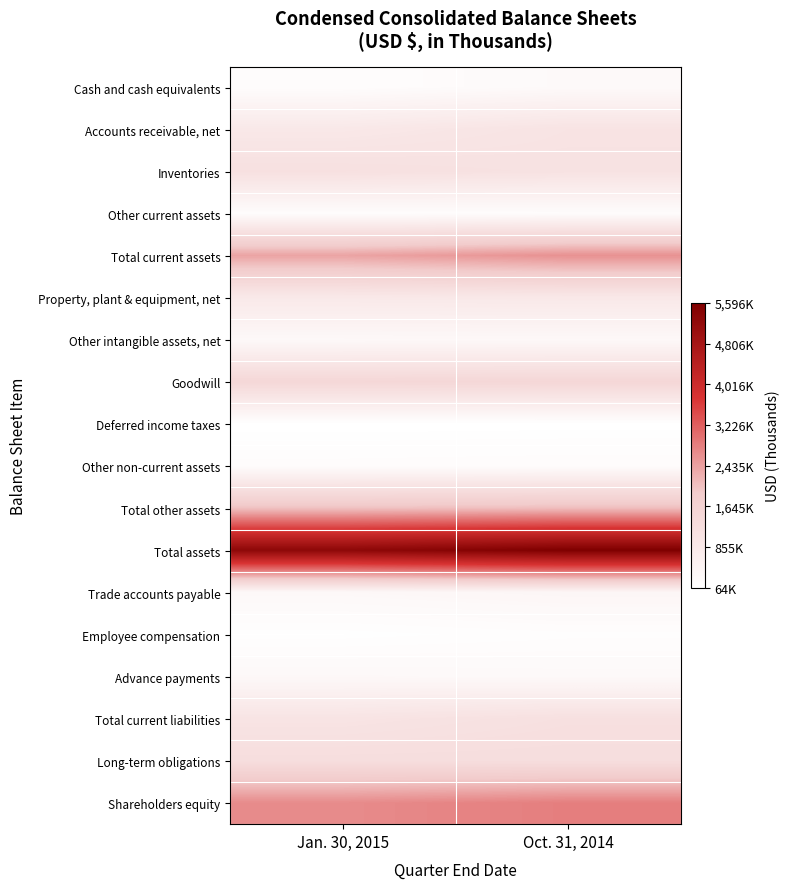

At which category is the sum across all series the highest?

Oct. 31, 2014